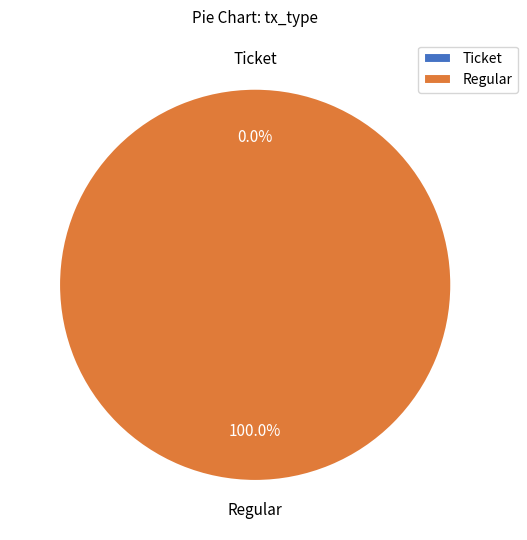

True or false: Regular accounts for 100% of the total.

True